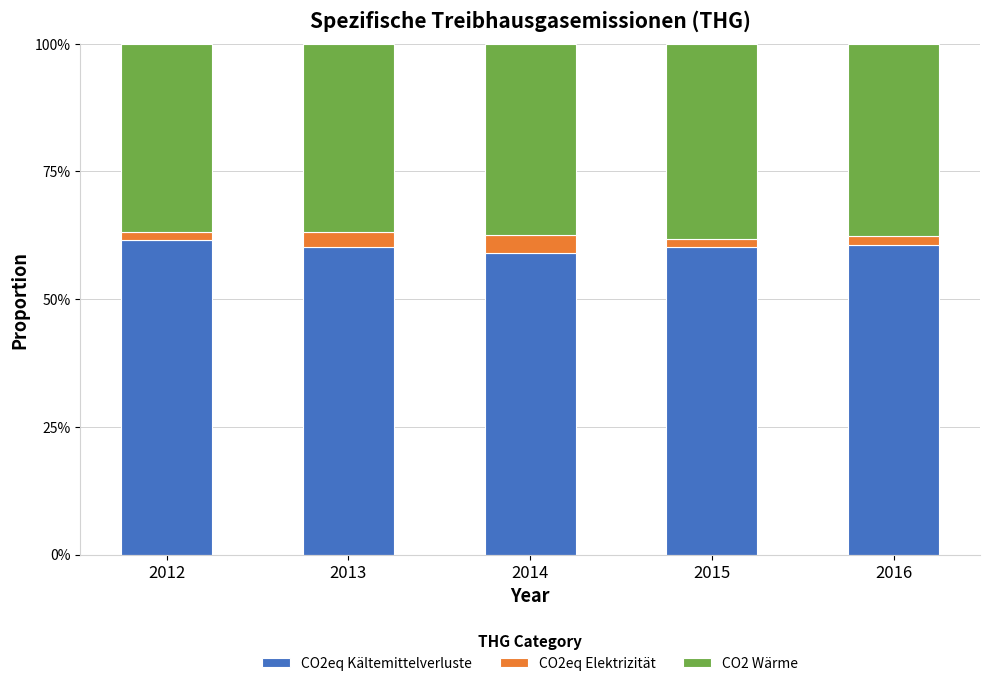

What is the total value across all series at 2014?

100.0